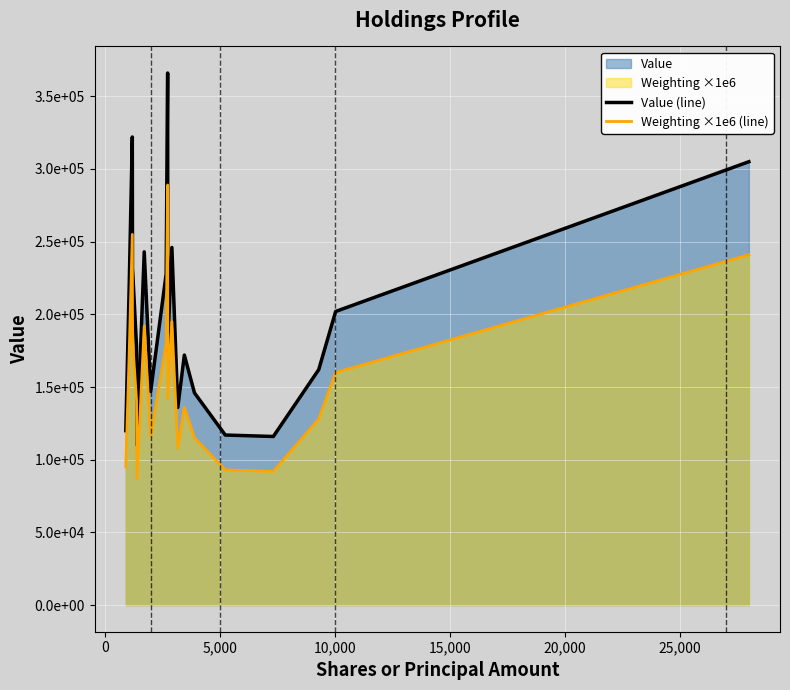

Does the chart display data point markers on the line(s)?

No